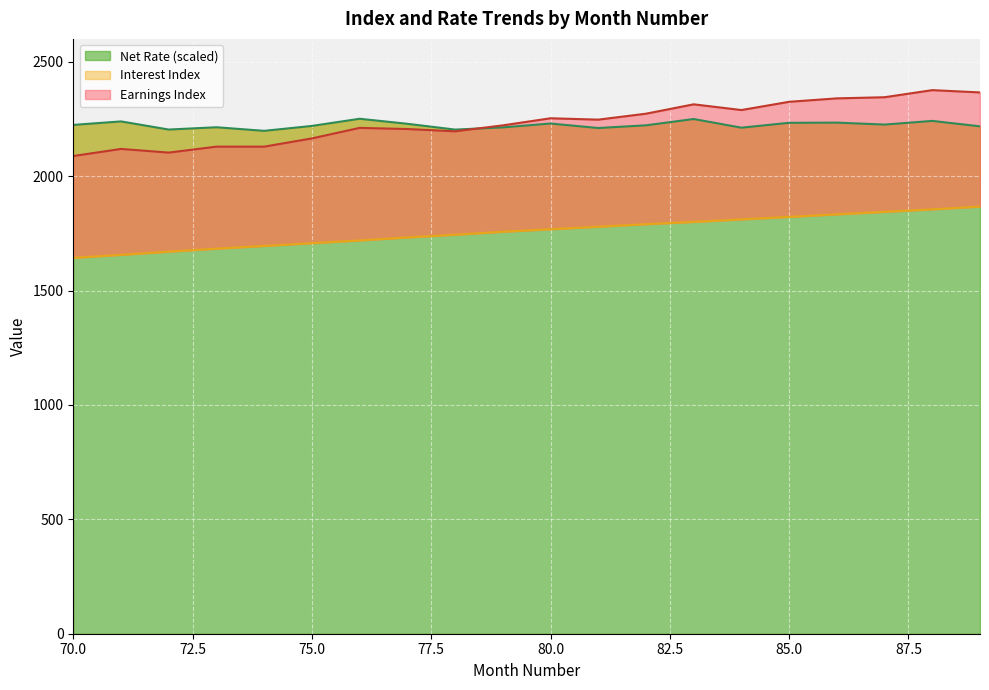

What is the difference between the maximum and minimum values in the Net Rate series?

52.8